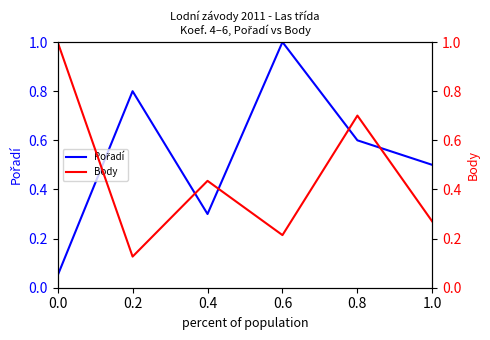

In Pořadí, how many points are lower than both neighbors (excluding endpoints)?

1